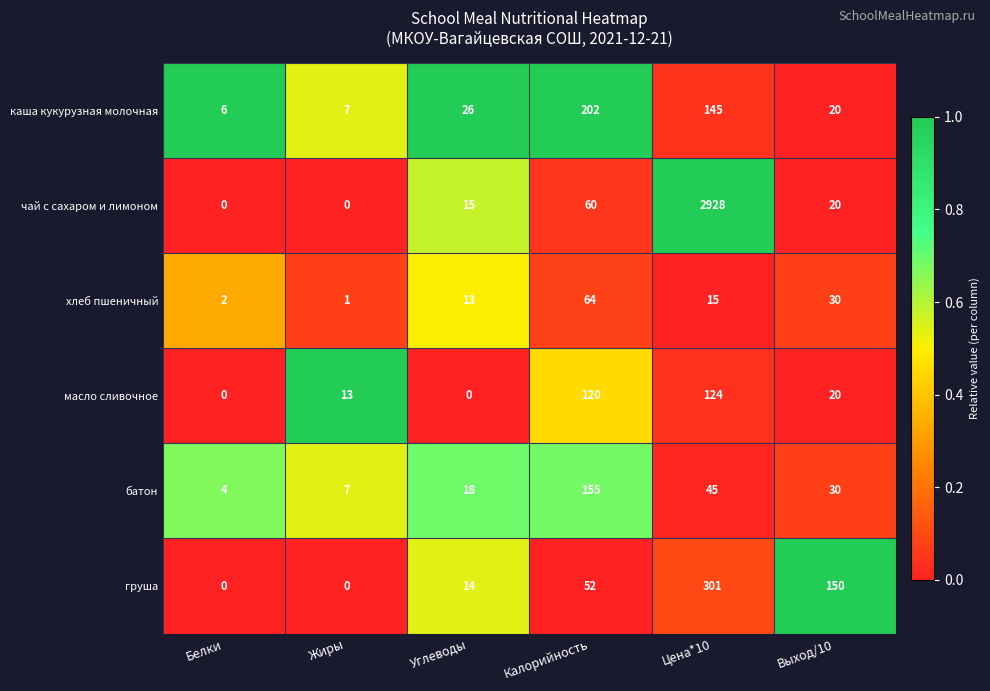

What is the difference between the батон values at Белки and Выход/10?

26